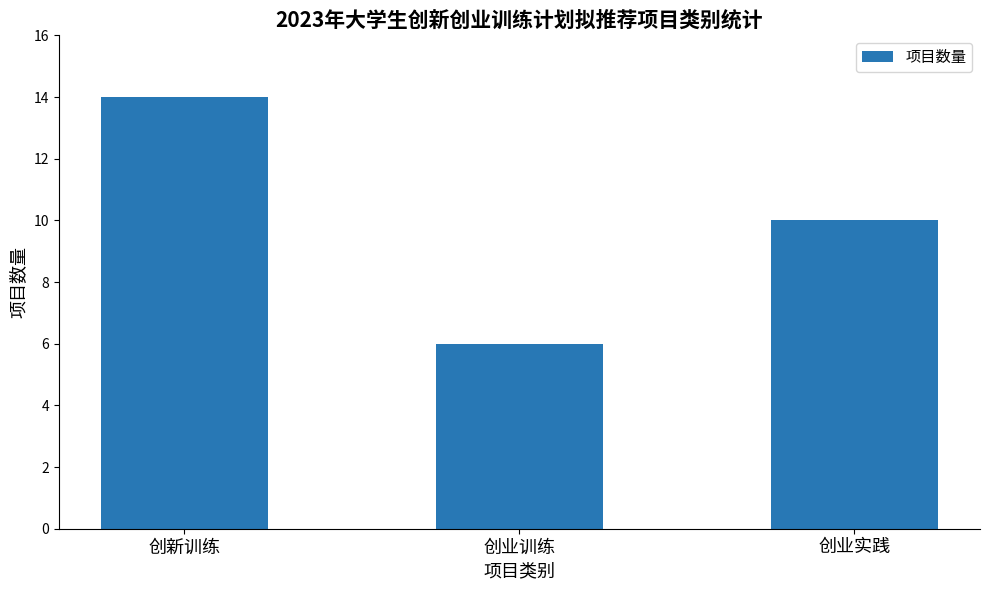

What is the value of the 3rd bar from the left?

10